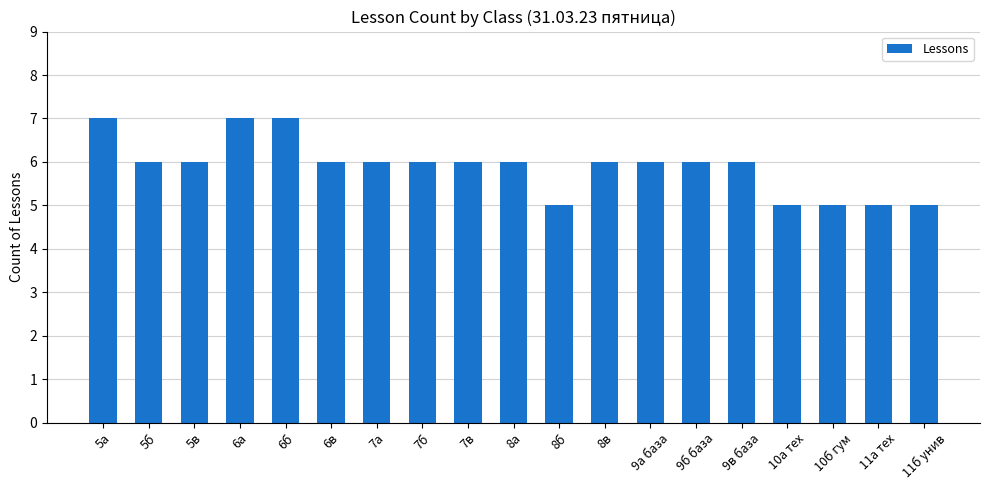

What is the difference between the second highest and minimum values?

2